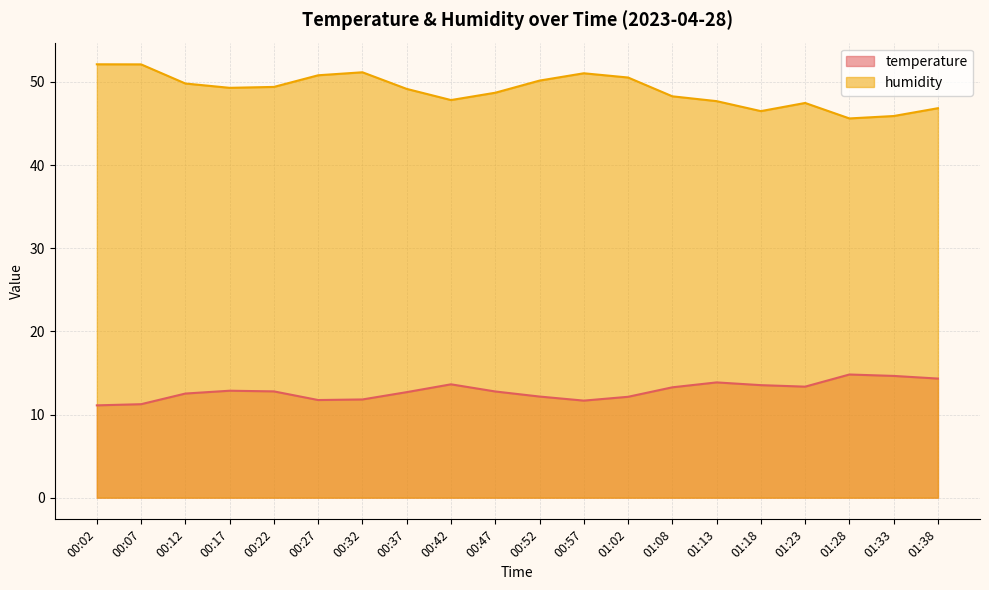

Rank the categories by humidity value from highest to lowest.

00:02, 00:07, 00:32, 00:57, 00:27, 01:02, 00:52, 00:12, 00:22, 00:17, 00:37, 00:47, 01:08, 00:42, 01:13, 01:23, 01:38, 01:18, 01:33, 01:28